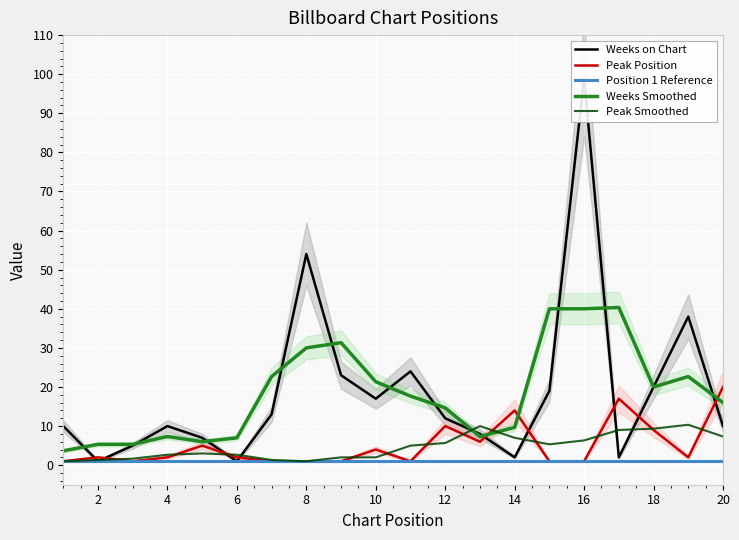

Is the value of Weeks Smoothed at 2 greater than the value of Peak Position at 6?

Yes